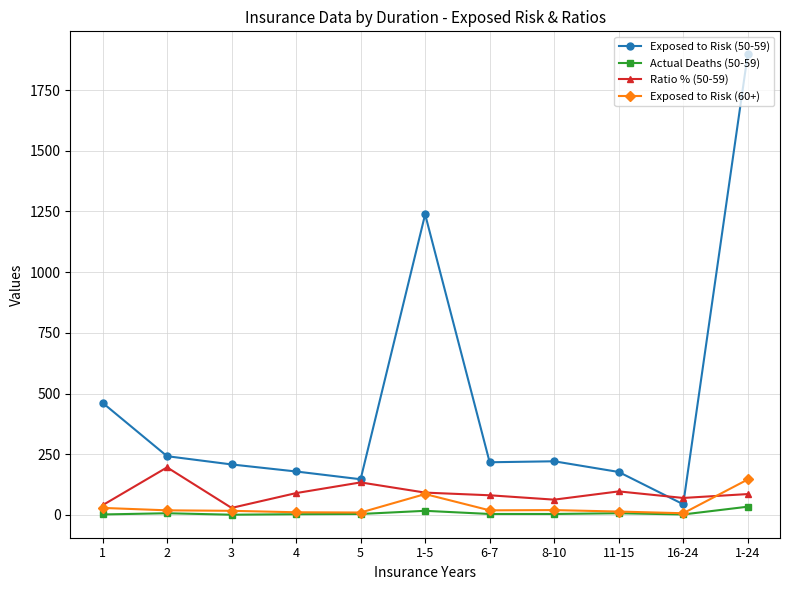

At how many categories does at least one series exceed 1388?

1